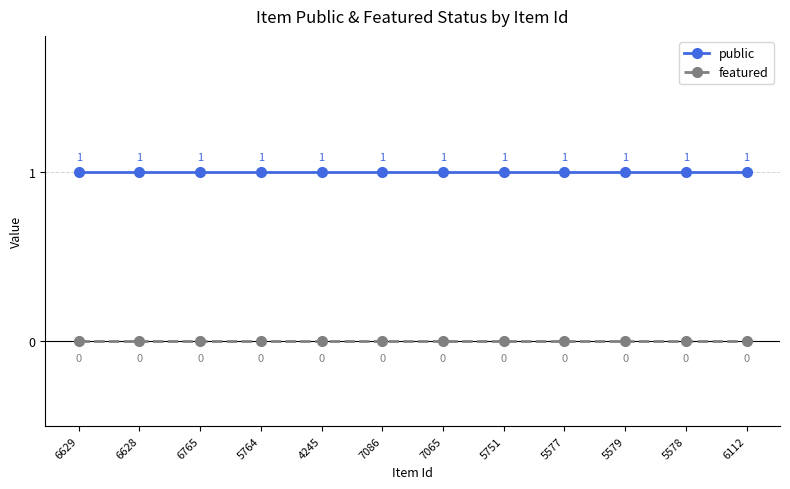

True or false: public has a value of 0 at 5578.

False